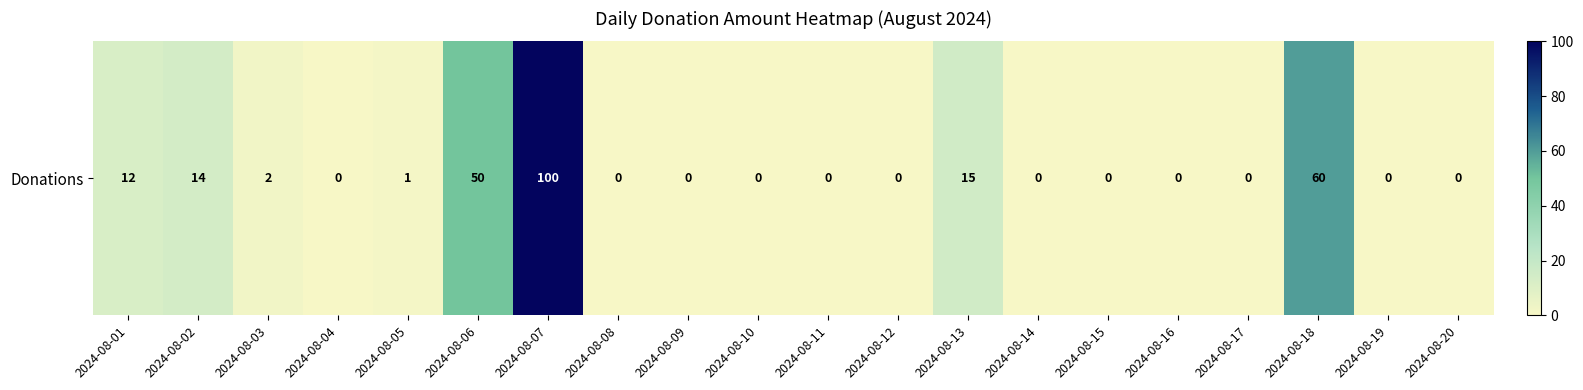

What is the difference between the values at 2024-08-12 and 2024-08-03?

2